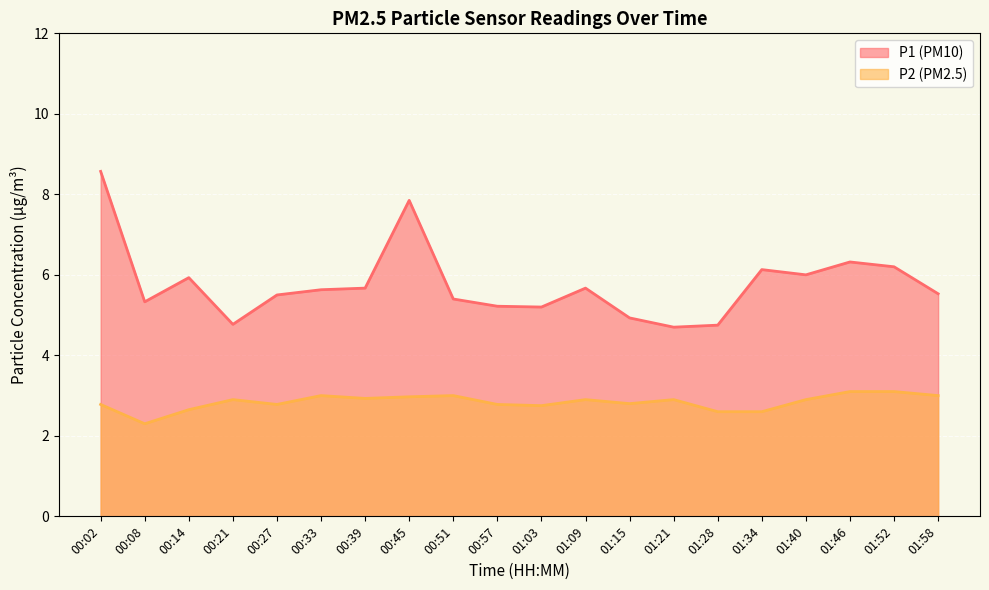

What are all the series names shown in the legend?

P1, P2